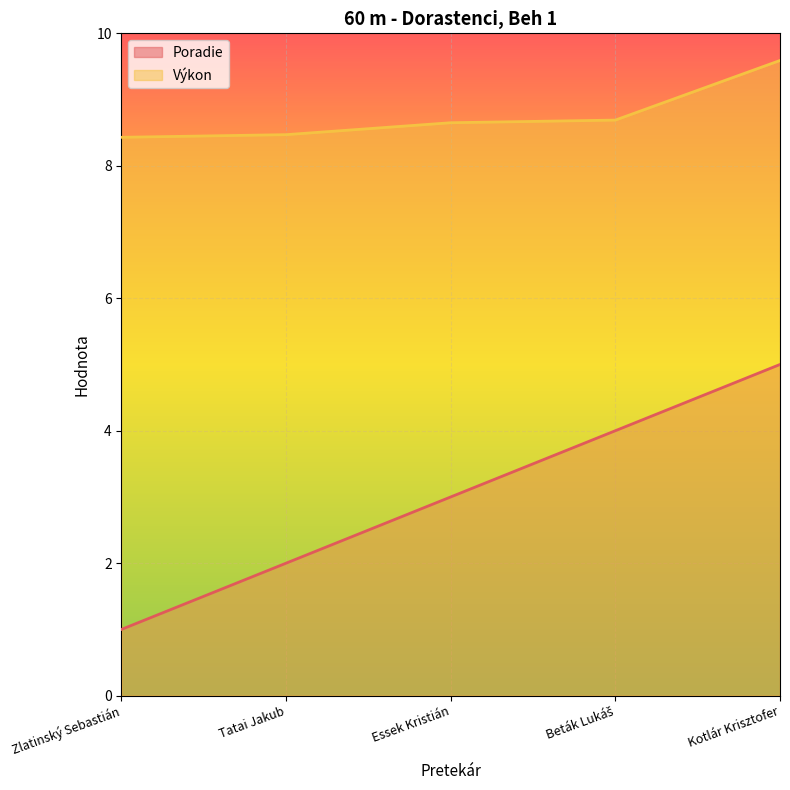

What is the value of the Poradie point at the 5th from the left?

5.0